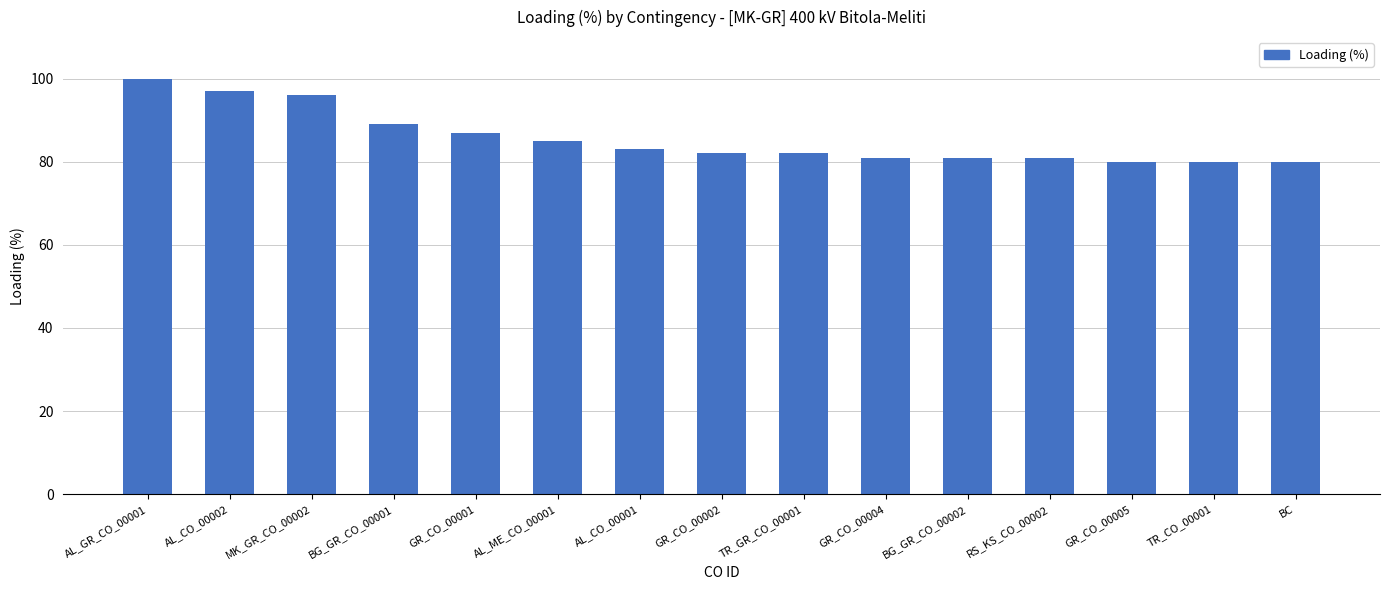

What is the minimum value shown in the chart?

80